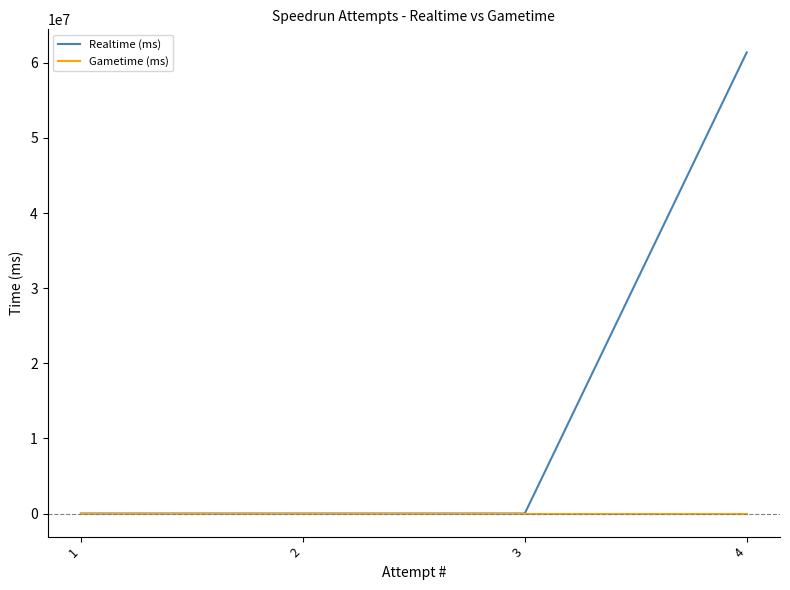

What is the maximum value for Realtime (ms)?

61382649